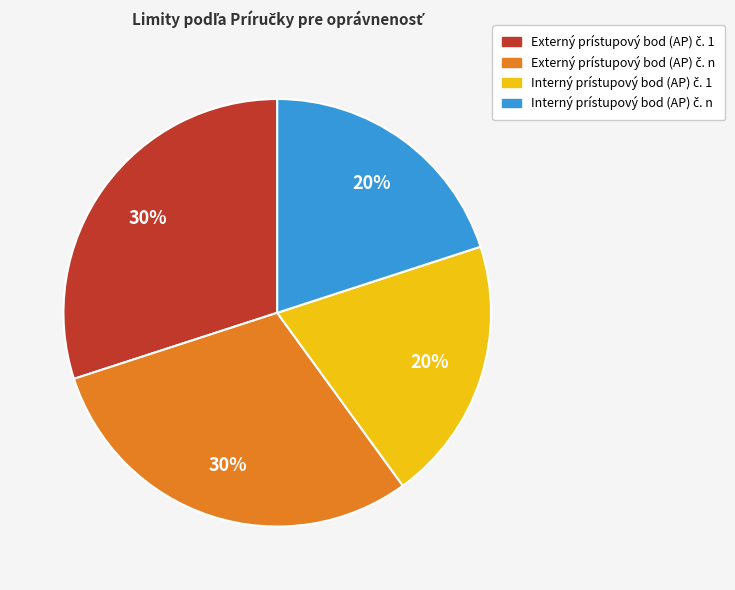

Is there any slice that represents more than half of the pie?

No